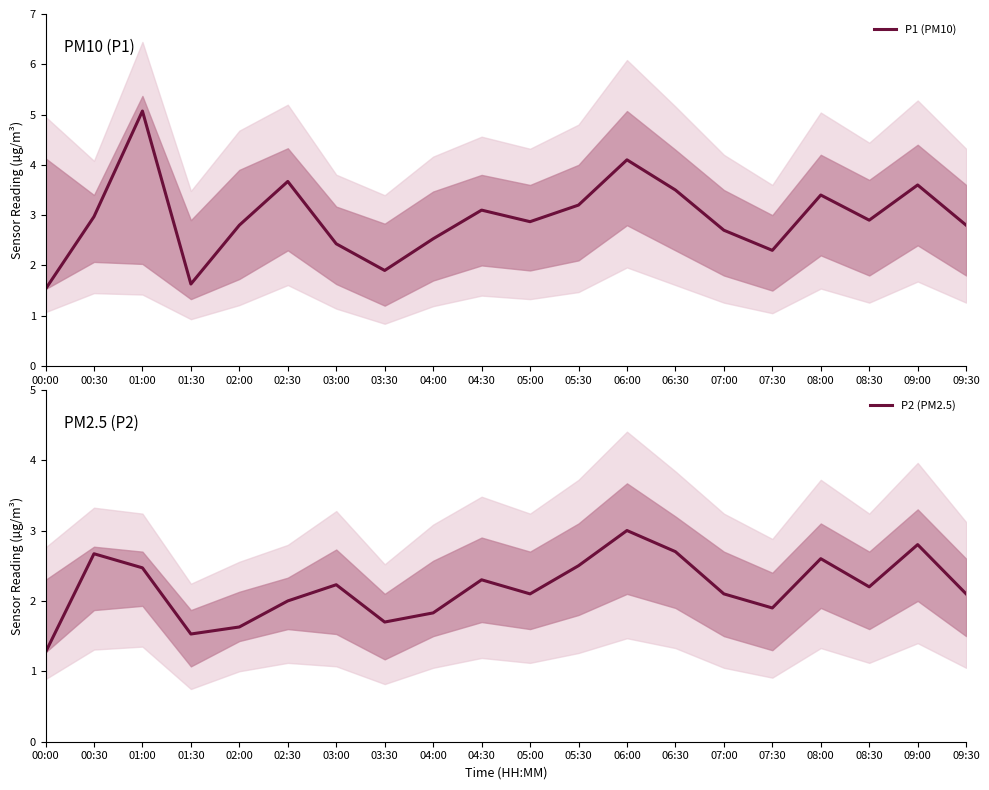

At which category is the sum across all series the highest?

01:00